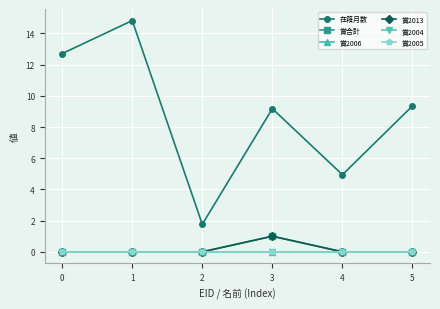

Is it true that 在籍月数 equals 9.4 at 5?

True